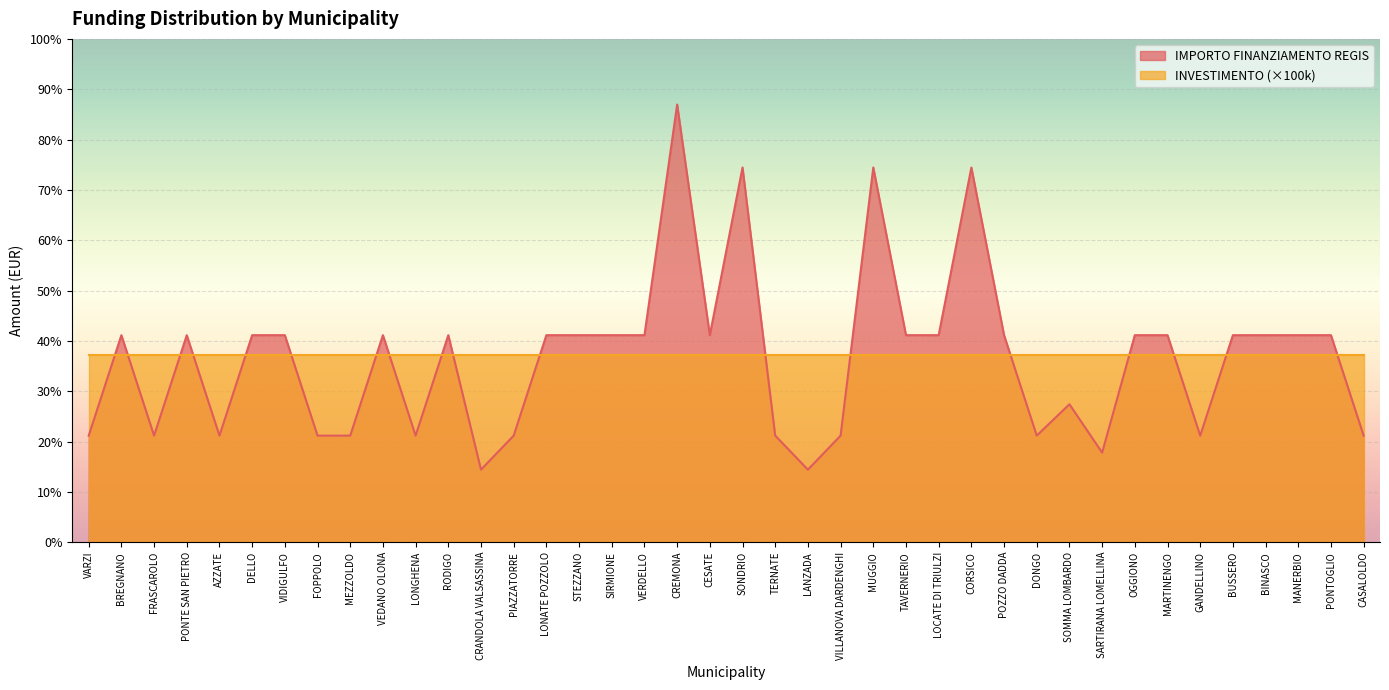

List the labels in order of value, largest first.

CREMONA, SONDRIO, MUGGIO, CORSICO, BREGNANO, PONTE SAN PIETRO, DELLO, VIDIGULFO, VEDANO OLONA, RODIGO, LONATE POZZOLO, STEZZANO, SIRMIONE, VERDELLO, CESATE, TAVERNERIO, LOCATE DI TRIULZI, POZZO DADDA, OGGIONO, MARTINENGO, BUSSERO, BINASCO, MANERBIO, PONTOGLIO, SOMMA LOMBARDO, VARZI, FRASCAROLO, AZZATE, FOPPOLO, MEZZOLDO, LONGHENA, PIAZZATORRE, TERNATE, VILLANOVA DARDENGHI, DONGO, GANDELLINO, CASALOLDO, SARTIRANA LOMELLINA, CRANDOLA VALSASSINA, LANZADA